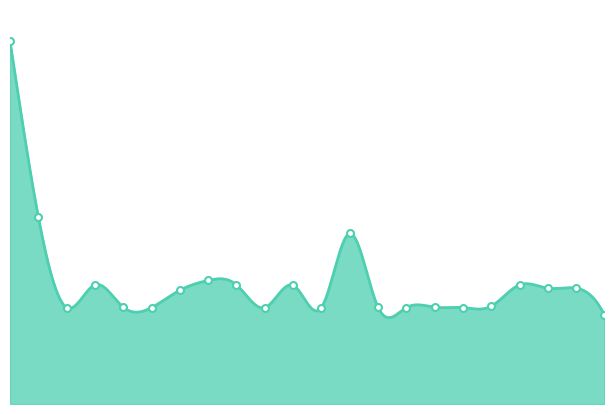

How many data points are less than 6345?

11